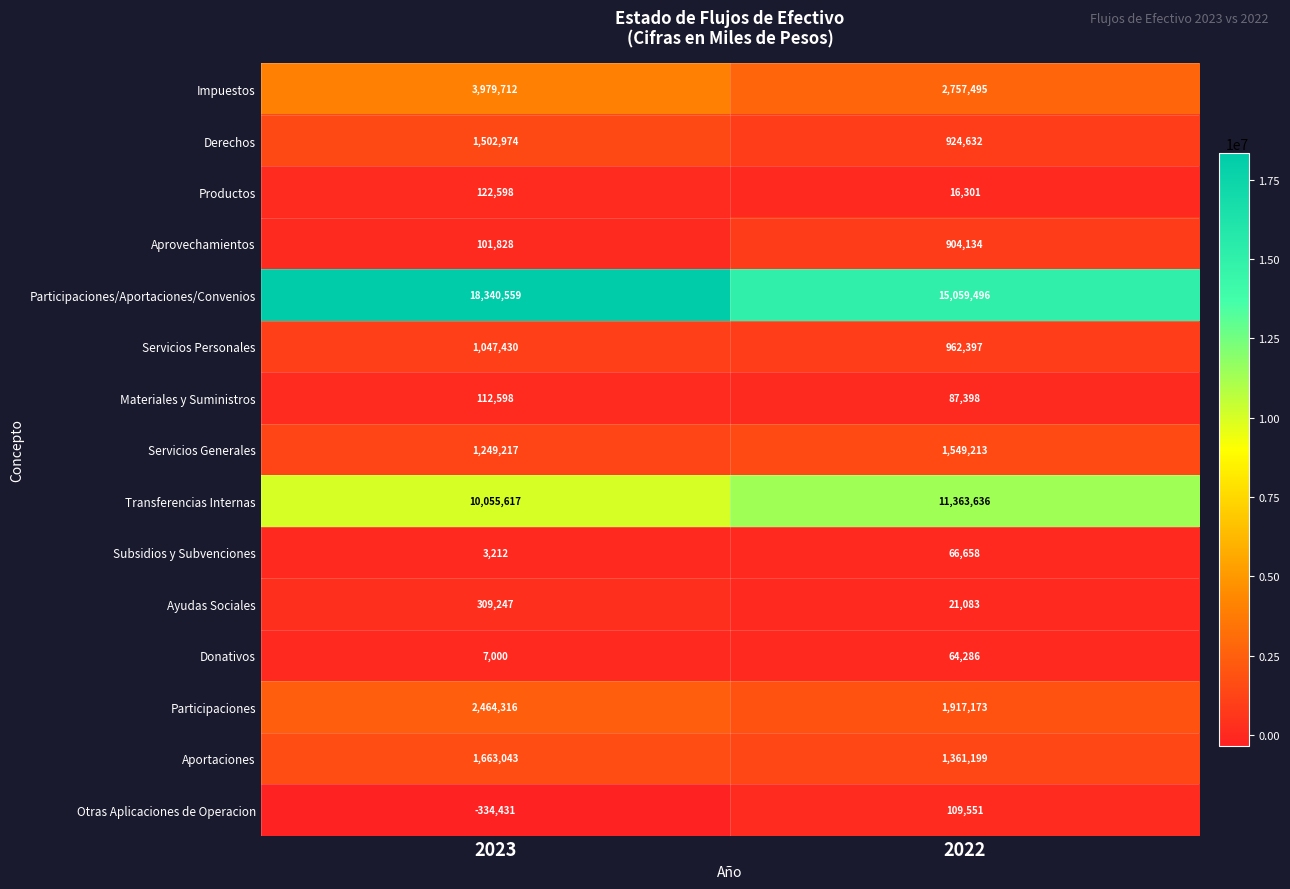

What is the approximate value of Impuestos at 2023?

3979712